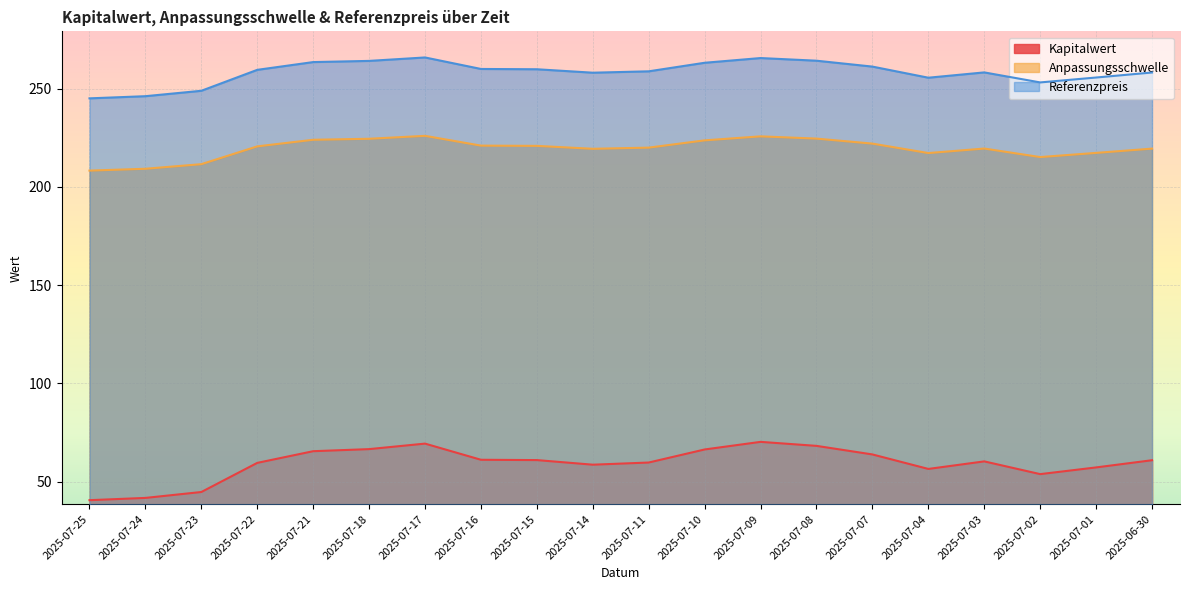

How many lines are shown in the chart?

3